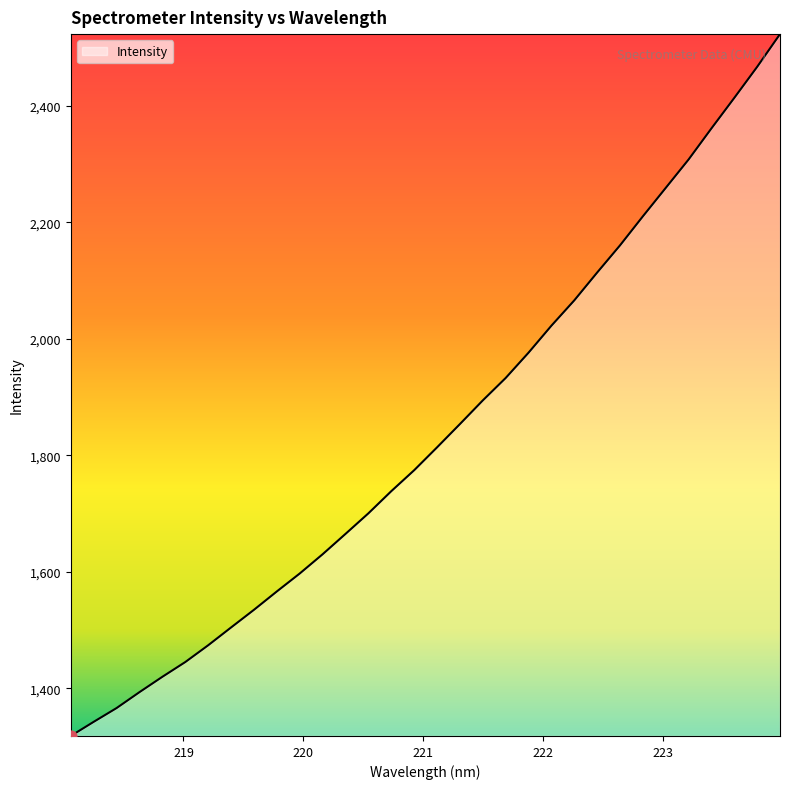

What is the greatest value displayed?

2523.1